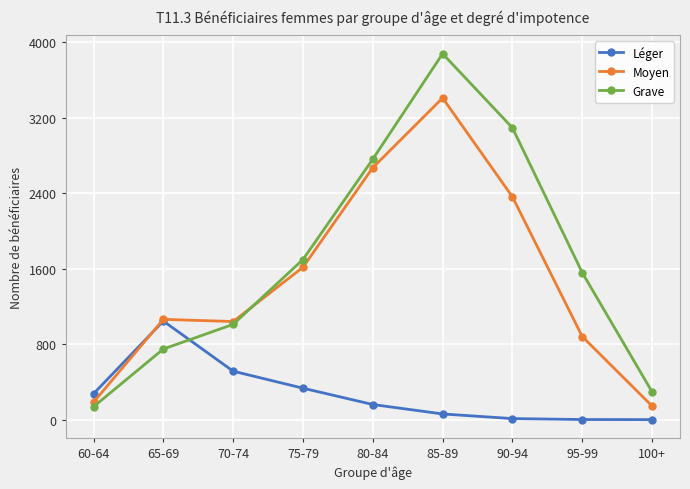

Which label corresponds to the largest value in the chart?

85-89